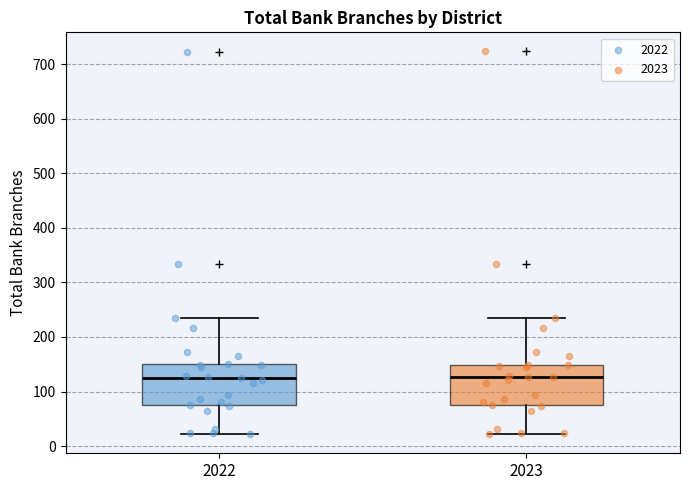

Reading left to right, read every box against the y-axis: the position of its median line, the range the box covers, and the ends of its whiskers. The values are not printed on the chart, so give them approximately, as read against the axis.

2022: median 130, box 80 to 150, whiskers 20 to 240
2023: median 130, box 80 to 150, whiskers 20 to 240